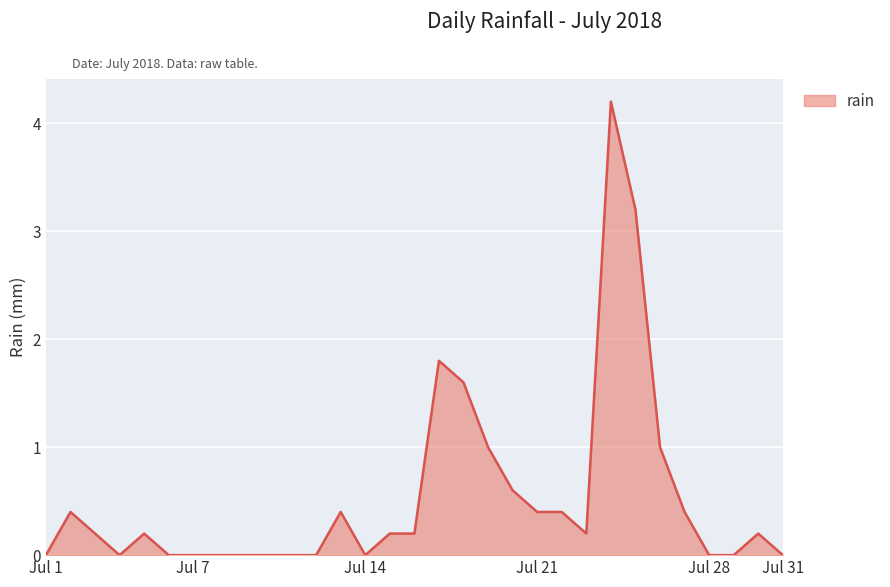

What is the greatest value displayed?

4.2